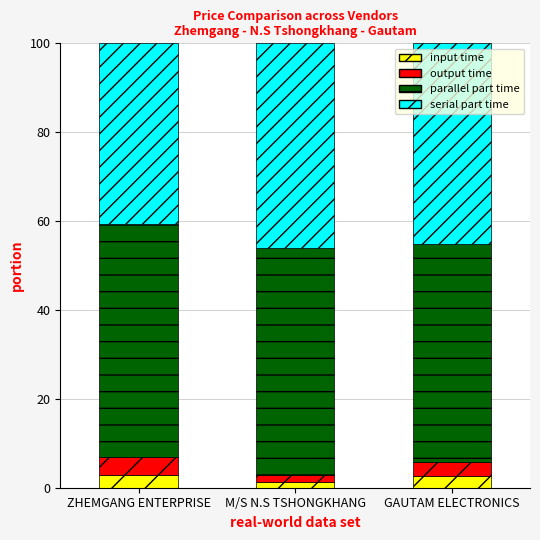

What is the sum of the input time values at GAUTAM ELECTRONICS and ZHEMGANG ENTERPRISE?

5.6